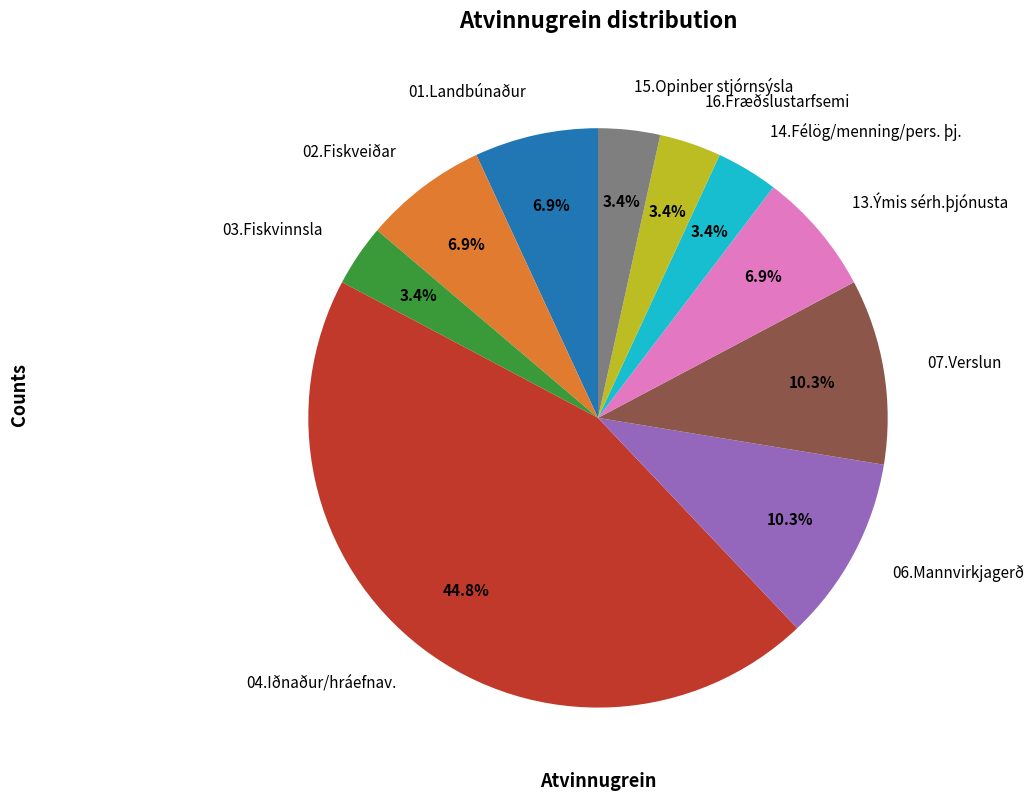

Which category has the biggest portion of the pie?

04.Iðnaður/hráefnav.